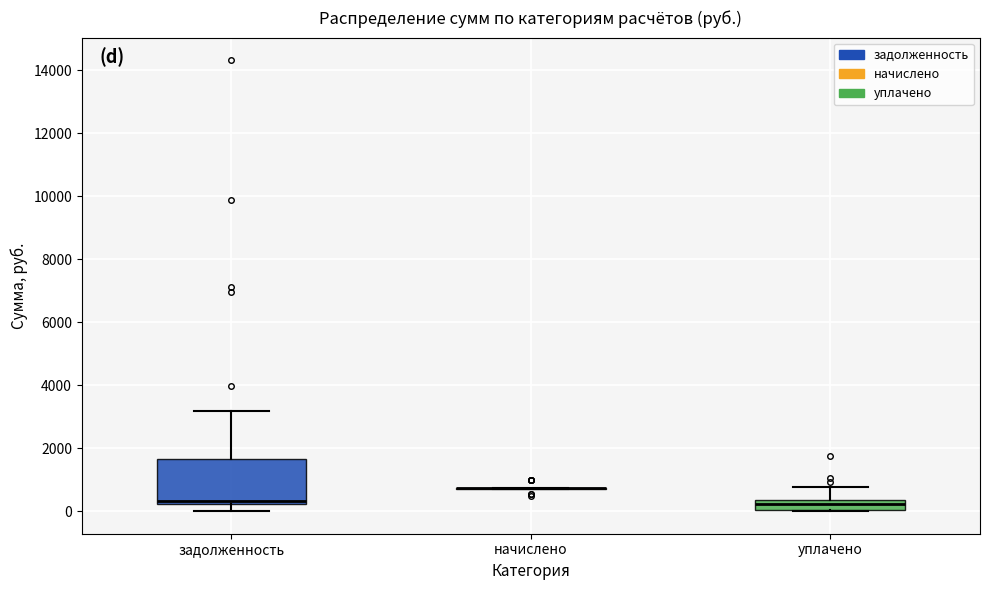

Reading left to right, transcribe this box plot: for each box, give where its median line is, the range the box spans, and where its two whiskers end, as read against the y-axis. The values are not printed on the chart, so give them approximately, as read against the axis.

задолженность: median 400, box 200 to 1600, whiskers 0 to 3200
начислено: box collapsed to a line at 800, whiskers 800 to 800
уплачено: median 200, box 0 to 400, whiskers 0 to 800